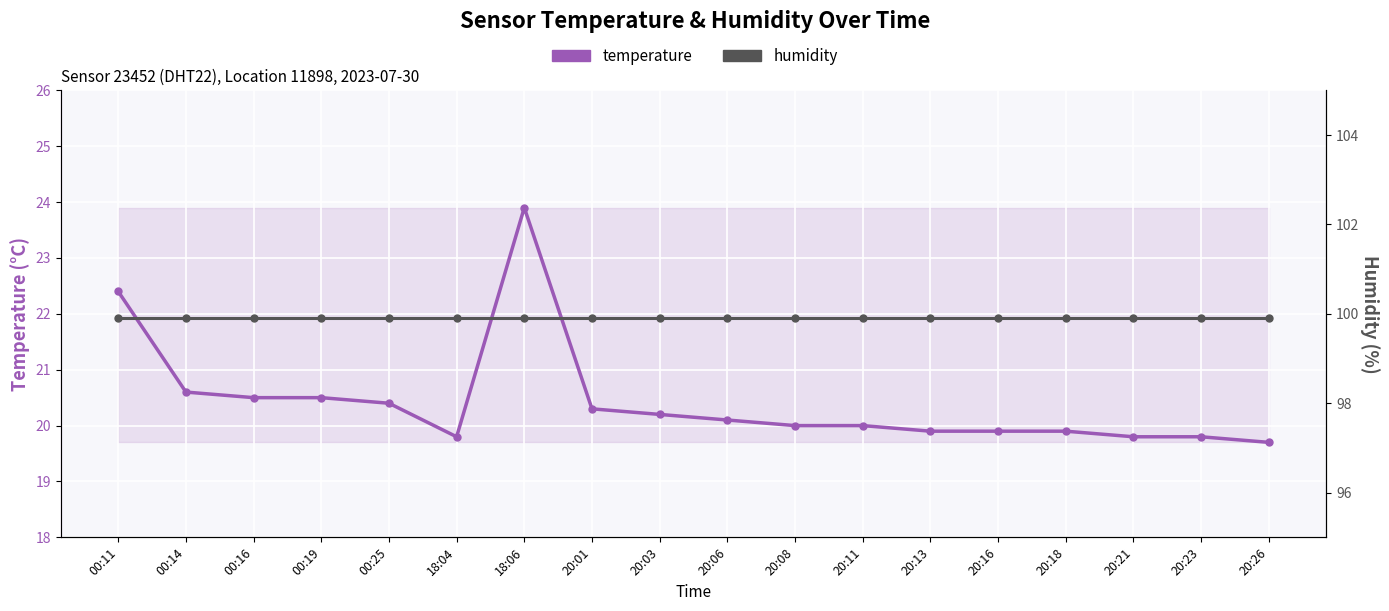

Reading left to right, list all the values displayed in this chart.

temperature: 22.4	20.6	20.5	20.5	20.4	19.8	23.9	20.3	20.2	20.1	20.0	20.0	19.9	19.9	19.9	19.8	19.8	19.7
humidity: 99.9	99.9	99.9	99.9	99.9	99.9	99.9	99.9	99.9	99.9	99.9	99.9	99.9	99.9	99.9	99.9	99.9	99.9